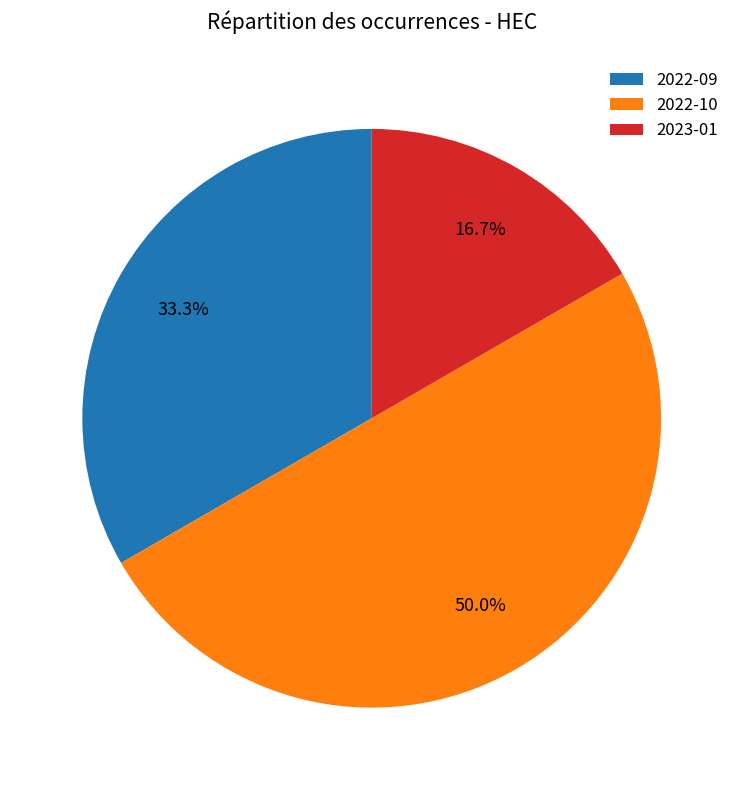

To the nearest percent, what is the difference between the 2022-10 and 2023-01 slice percentages?

33%